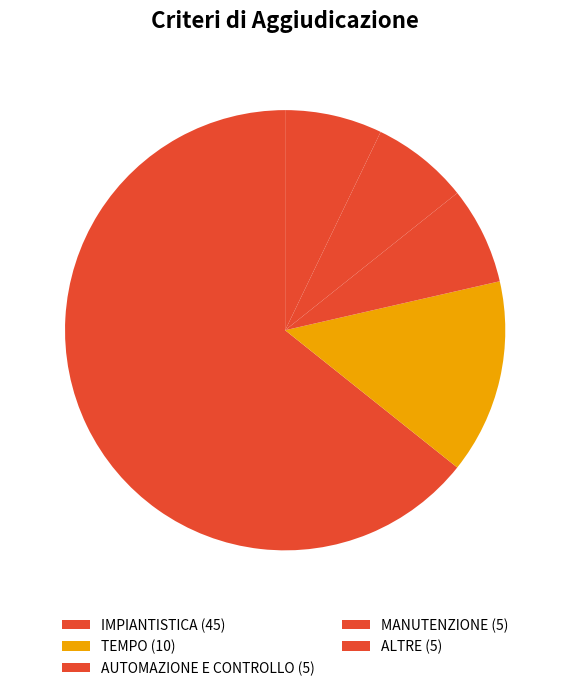

What percentage is the AUTOMAZIONE E CONTROLLO slice, to the nearest percent?

7%